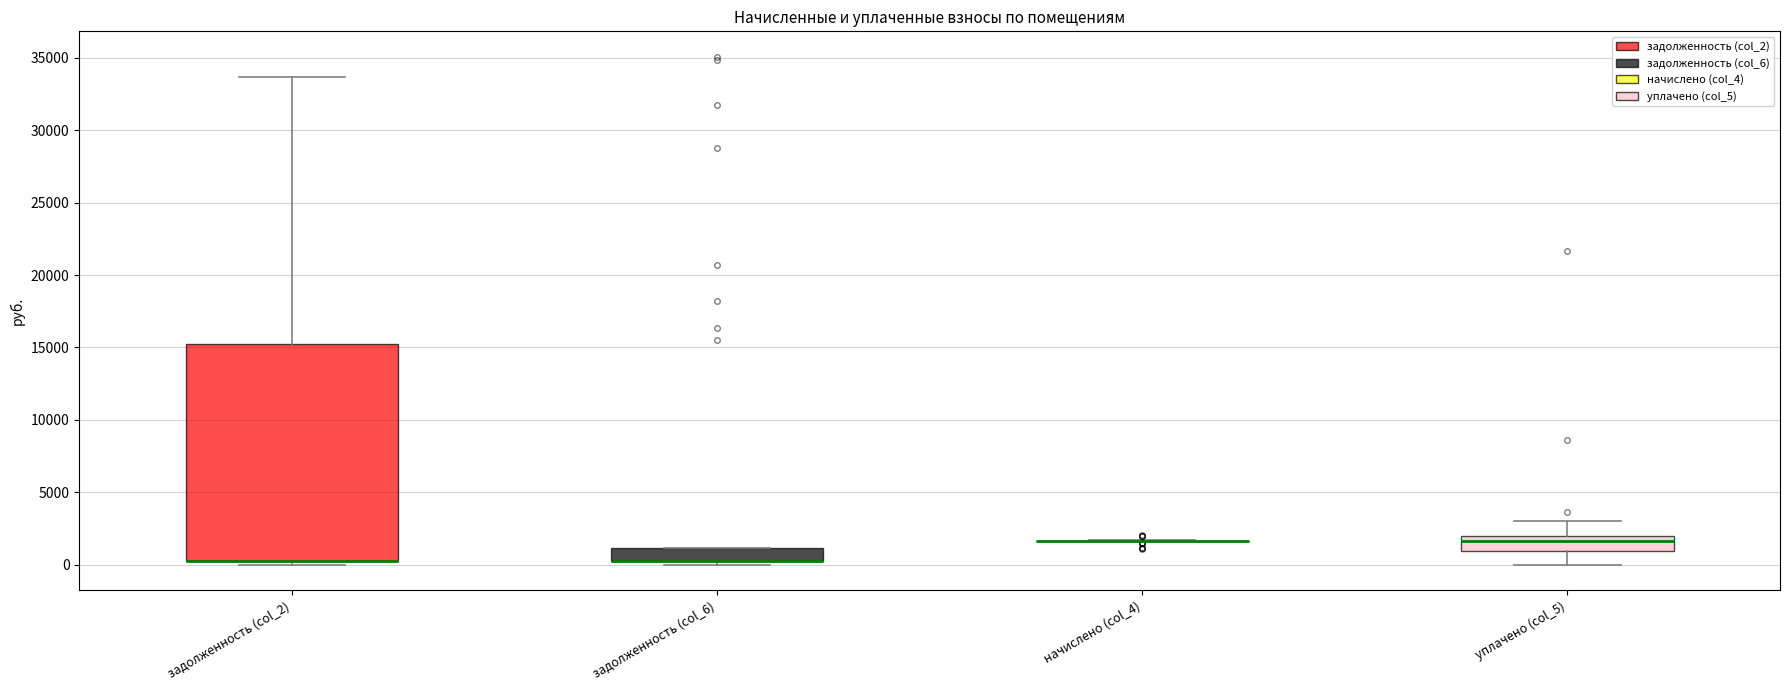

Where is the lower edge of the box for задолженность (col_6) on the y-axis? The values are not printed on the chart, so give them approximately, as read against the axis.

500